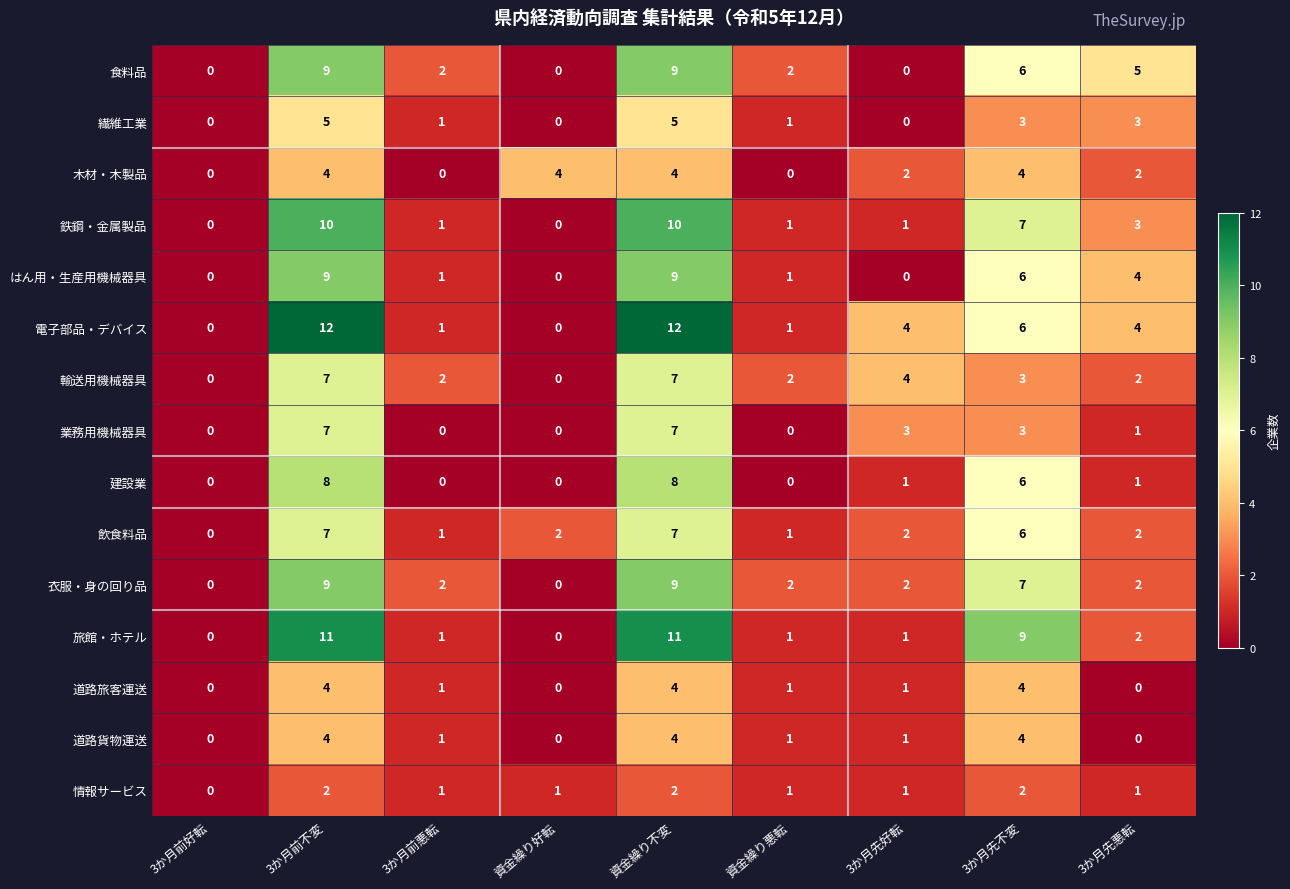

What is the sum of all 衣服・身の回り品 values?

33